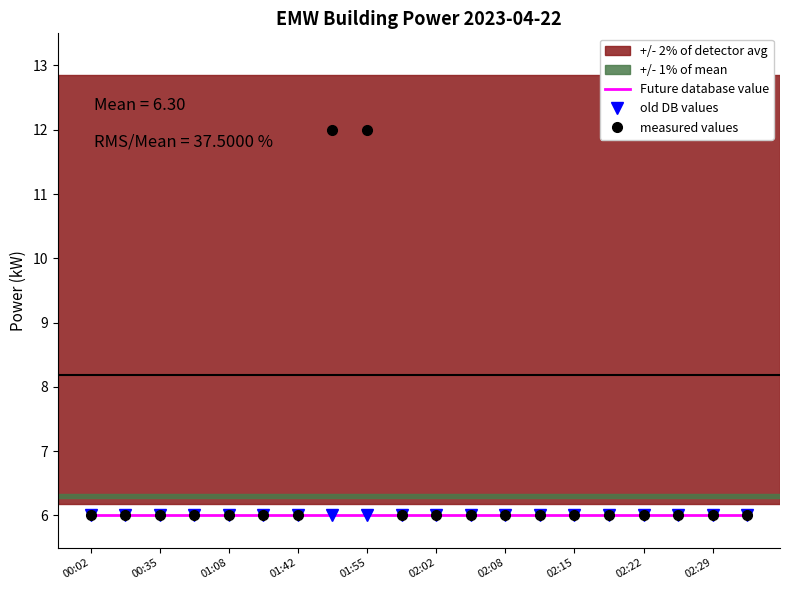

At which category does measured values reach its first local valley?

00:35